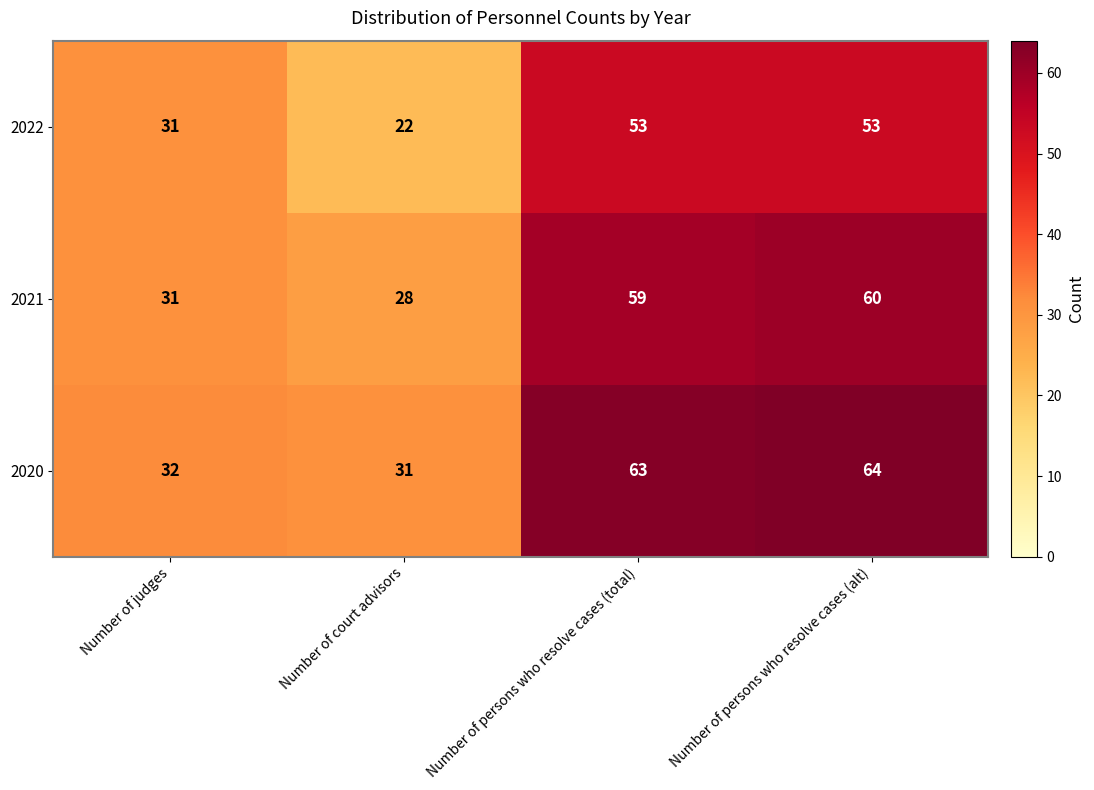

At how many categories does at least one series exceed 37?

2